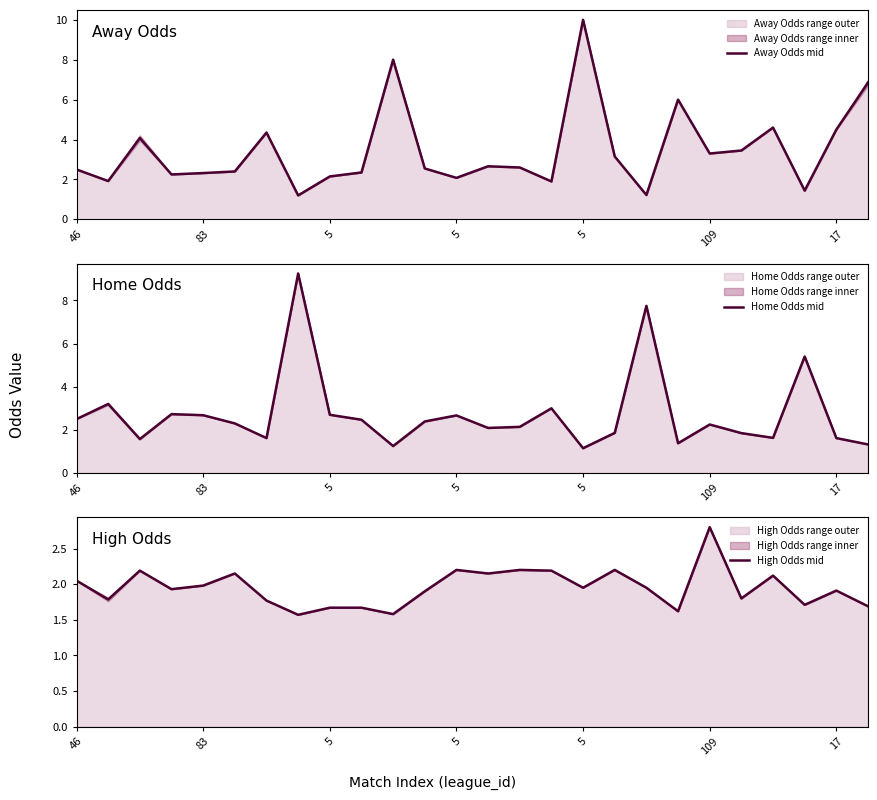

Does the chart have visible grid lines?

No